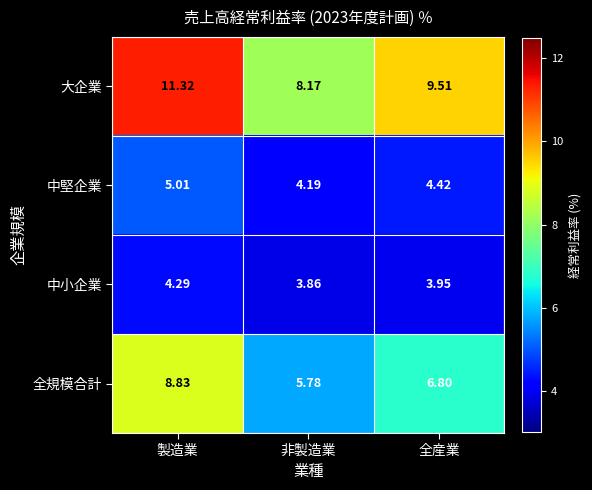

Which series has the largest range (max minus min)?

大企業